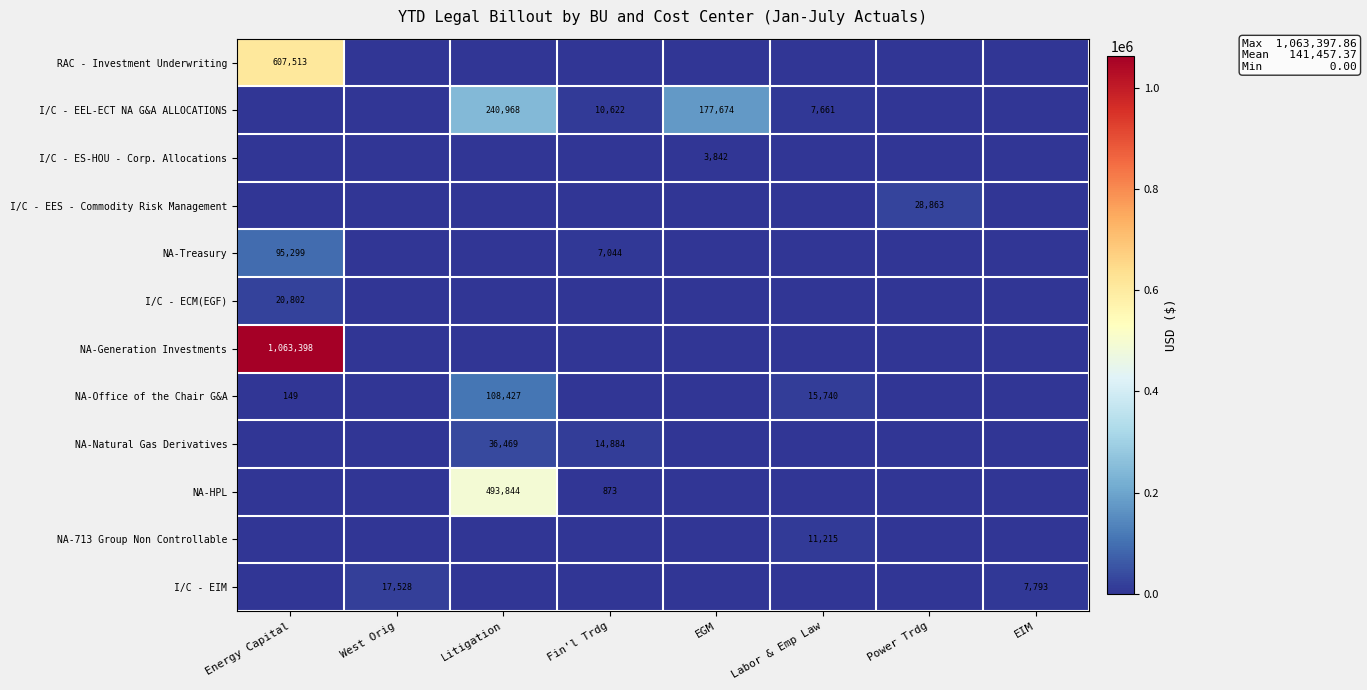

The value of RAC - Investment Underwriting at EIM is 413853.7. True or false?

False